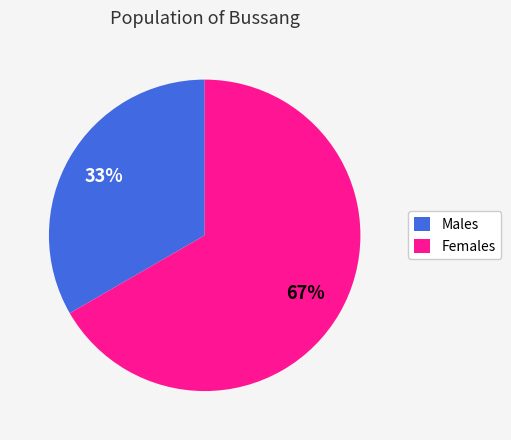

To the nearest percent, what is the average slice percentage?

50%